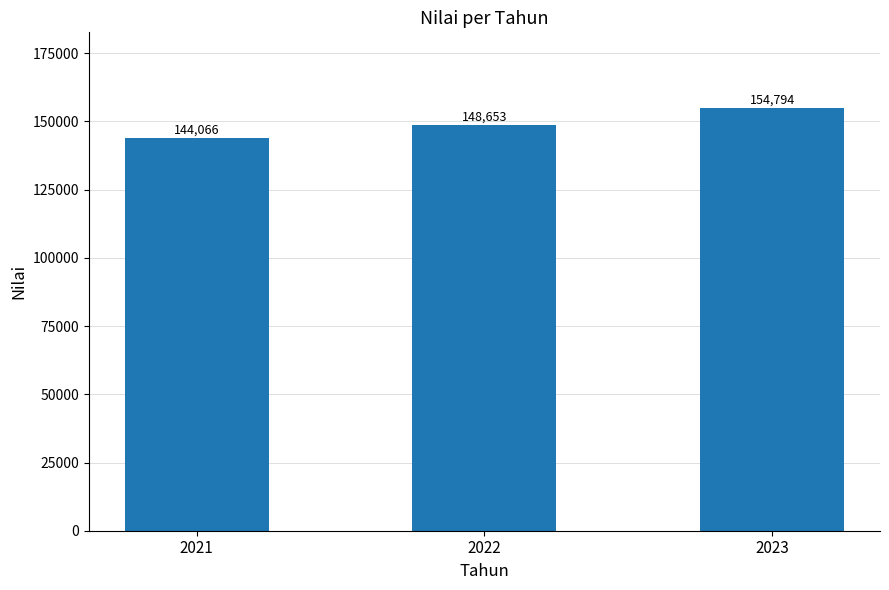

Reading left to right, extract all data points from this chart.

144066	148653	154794